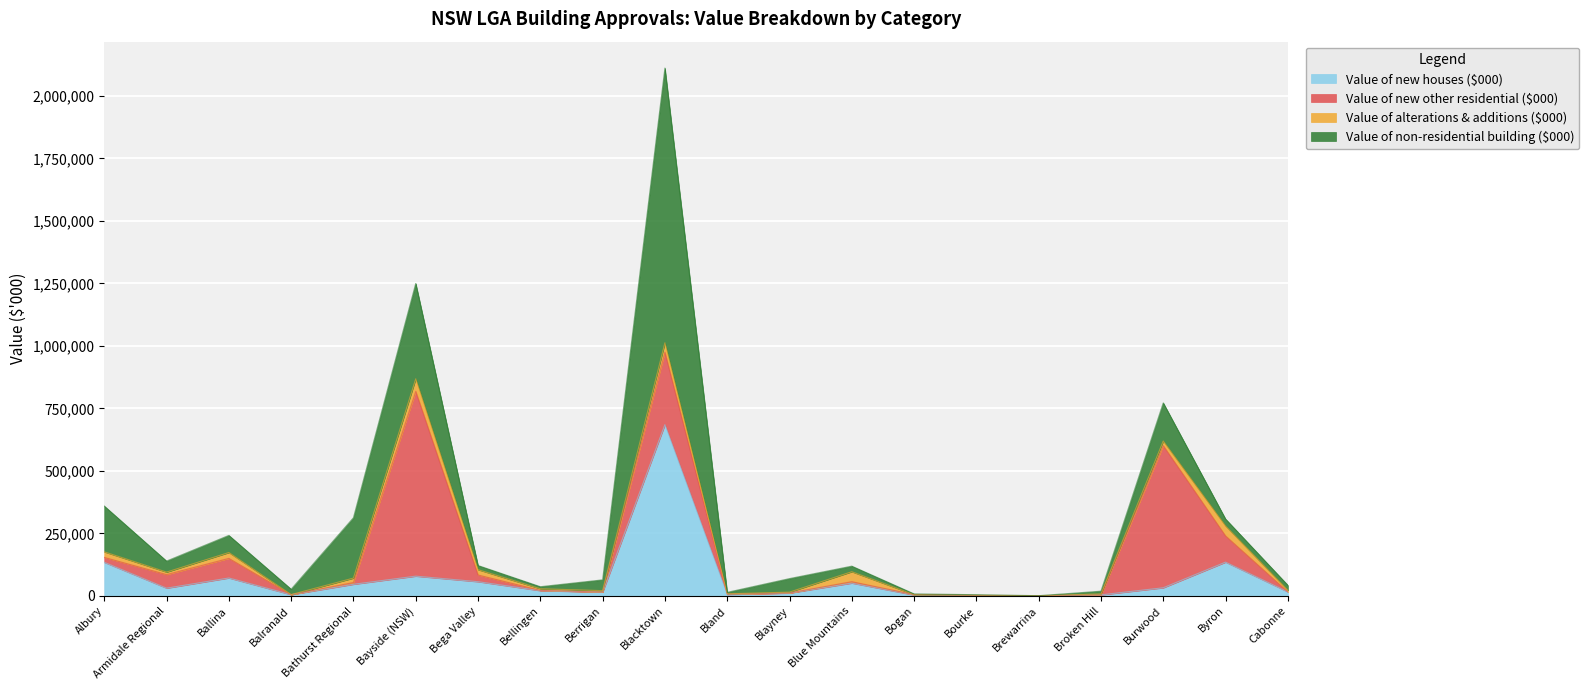

What is the spread (max minus min) of values at Blue Mountains?

45678